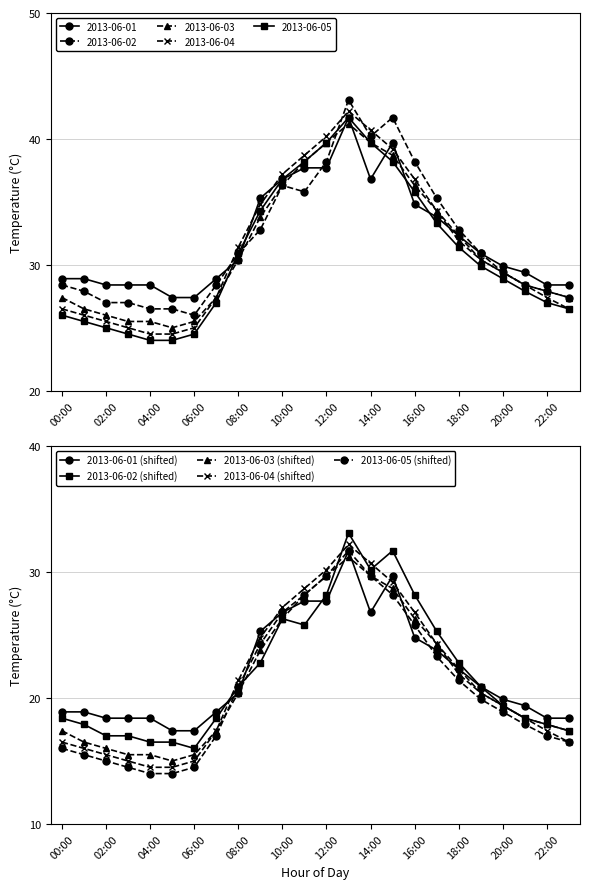

What is the difference between the second highest and minimum values in the 2013-06-02 (shifted) series?

15.7